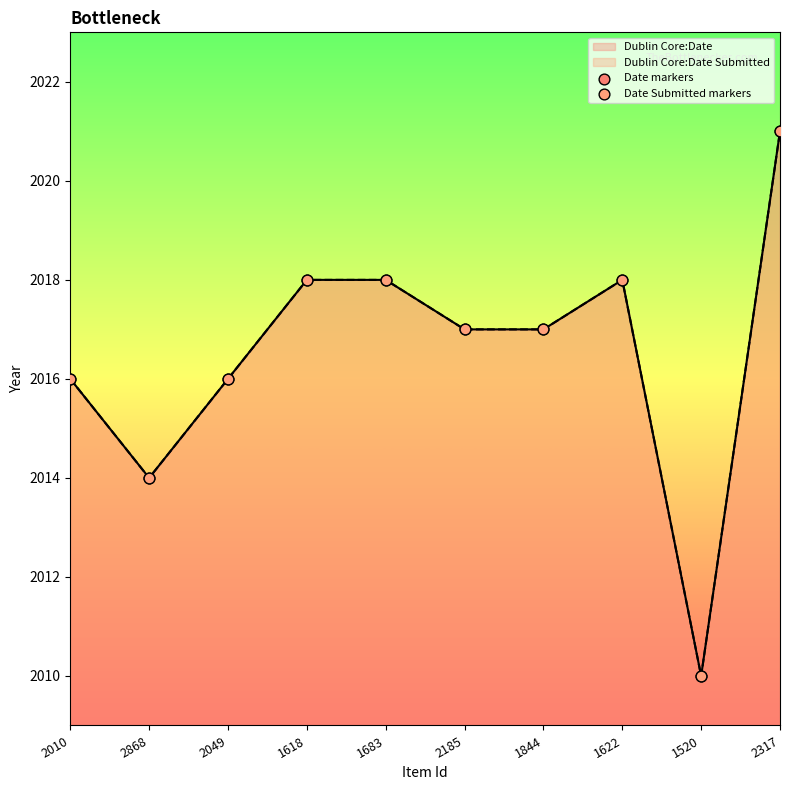

Is the value of Date Submitted markers at 2185 greater than the value of Date markers at 2317?

No